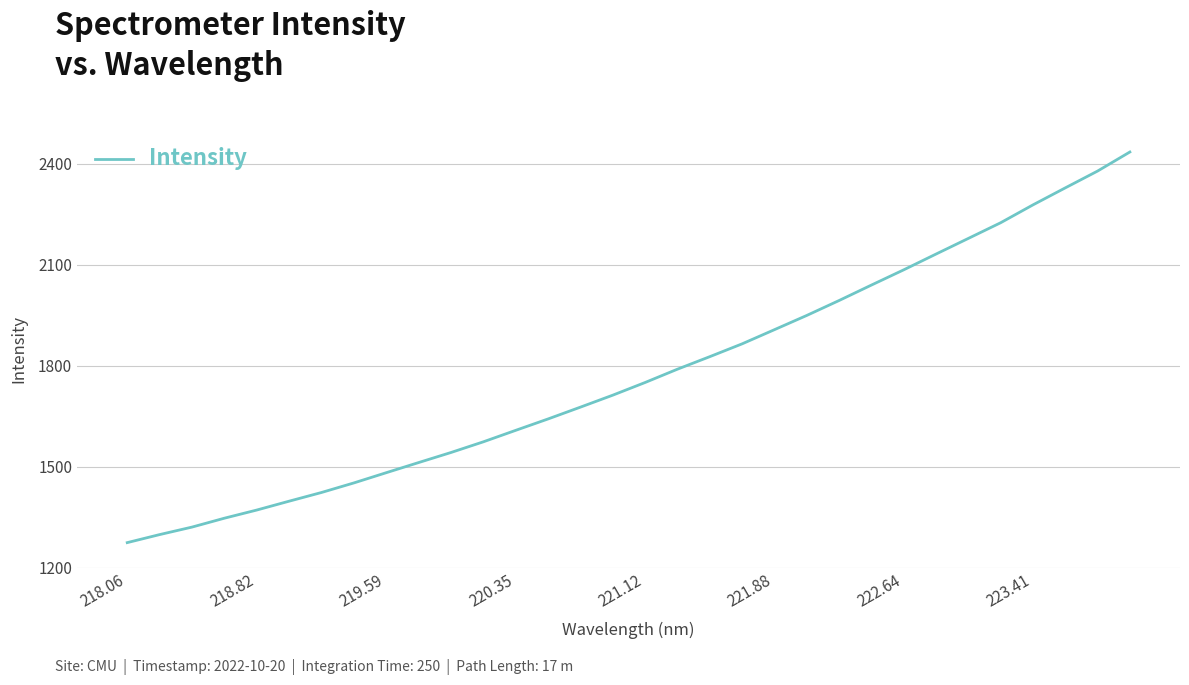

What is the greatest value displayed?

2434.7